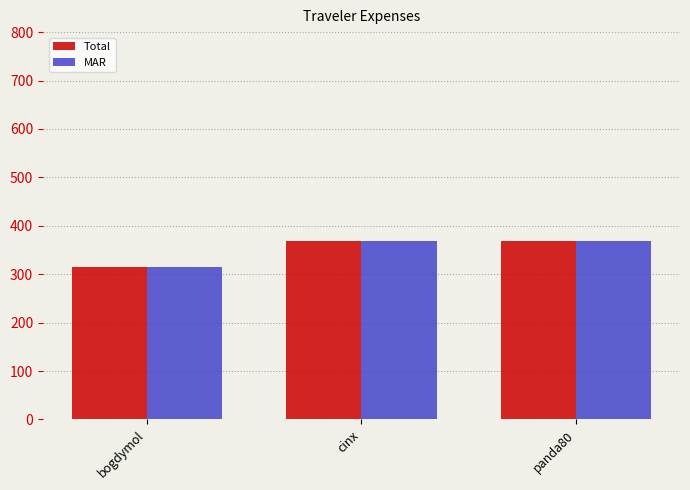

The value of Total at bogdymol is 423.5. True or false?

False